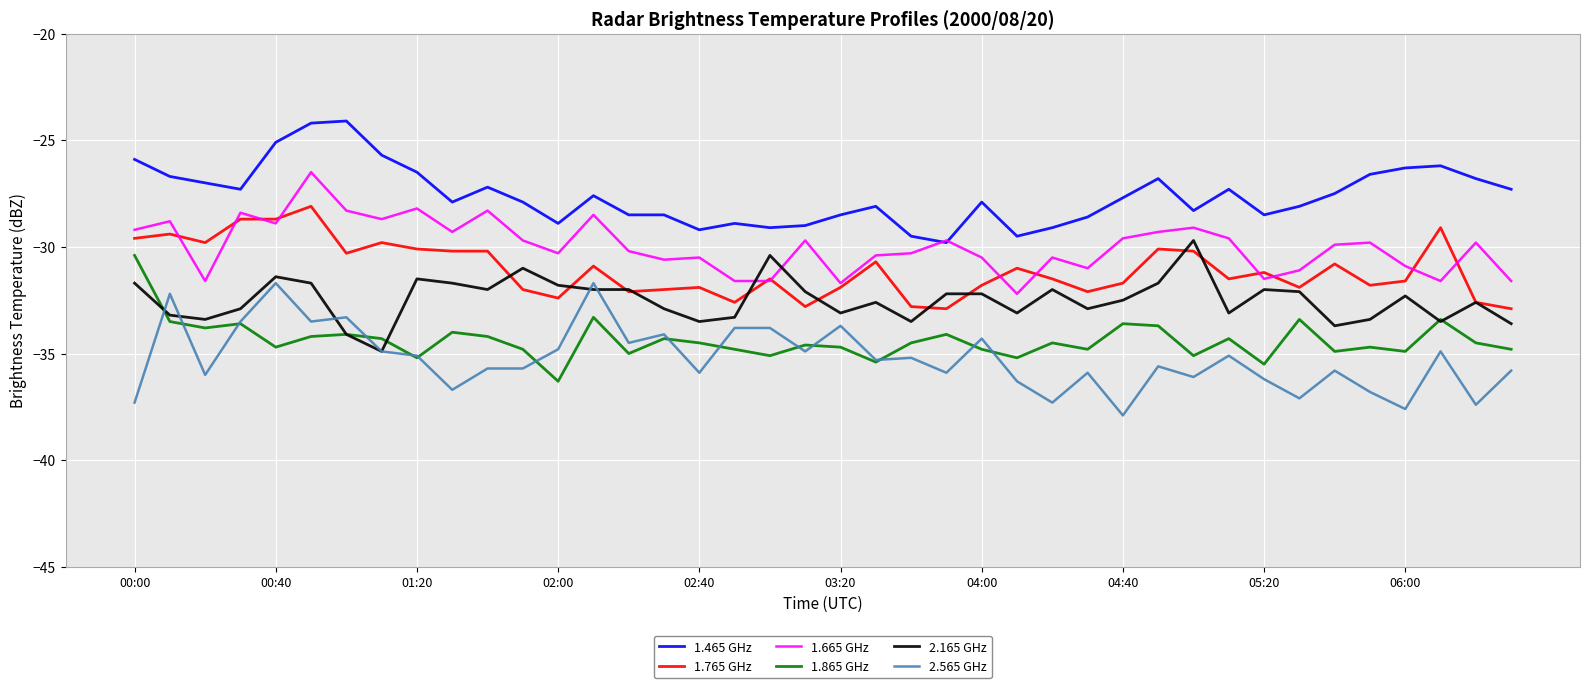

What is the maximum value shown in the chart?

-24.1